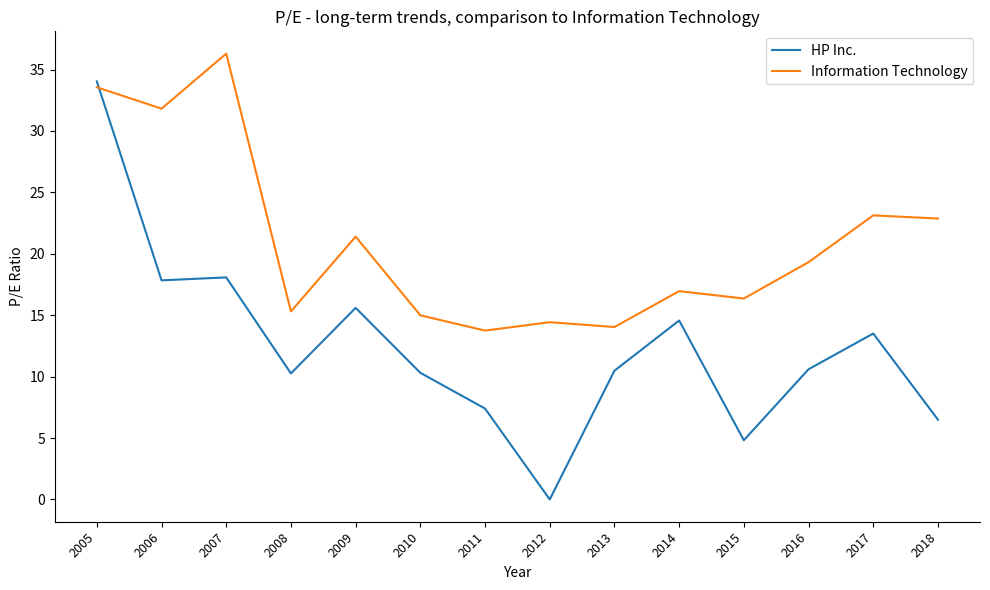

Is it true that HP Inc. equals 19.4 at 2014?

False